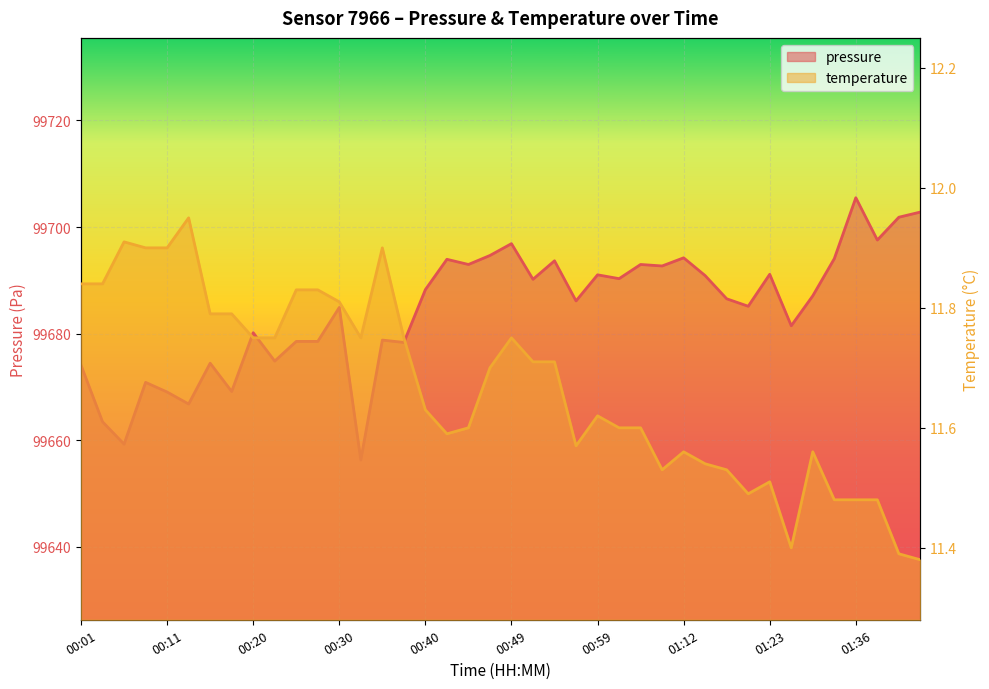

Reading left to right, extract all data points from this chart.

pressure: 00:01=99674.1	00:03=99663.4	00:06=99659.2	00:08=99670.8	00:11=99669.0	00:13=99666.8	00:15=99674.4	00:18=99669.1	00:20=99680.2	00:23=99674.8	00:25=99678.5	00:28=99678.5	00:30=99684.9	00:32=99656.3	00:35=99678.8	00:37=99678.3	00:40=99688.2	00:42=99693.9	00:45=99693.0	00:47=99694.7	00:49=99696.9	00:52=99690.2	00:54=99693.7	00:57=99686.1	00:59=99691.0	01:02=99690.3	01:04=99693.0	01:07=99692.7	01:12=99694.2	01:15=99690.9	01:18=99686.5	01:20=99685.1	01:23=99691.1	01:26=99681.5	01:31=99687.1	01:34=99694.1	01:36=99705.5	01:39=99697.6	01:41=99701.8	01:44=99702.8
temperature: 00:01=11.8	00:03=11.8	00:06=11.9	00:08=11.9	00:11=11.9	00:13=11.9	00:15=11.8	00:18=11.8	00:20=11.8	00:23=11.8	00:25=11.8	00:28=11.8	00:30=11.8	00:32=11.8	00:35=11.9	00:37=11.8	00:40=11.6	00:42=11.6	00:45=11.6	00:47=11.7	00:49=11.8	00:52=11.7	00:54=11.7	00:57=11.6	00:59=11.6	01:02=11.6	01:04=11.6	01:07=11.5	01:12=11.6	01:15=11.5	01:18=11.5	01:20=11.5	01:23=11.5	01:26=11.4	01:31=11.6	01:34=11.5	01:36=11.5	01:39=11.5	01:41=11.4	01:44=11.4